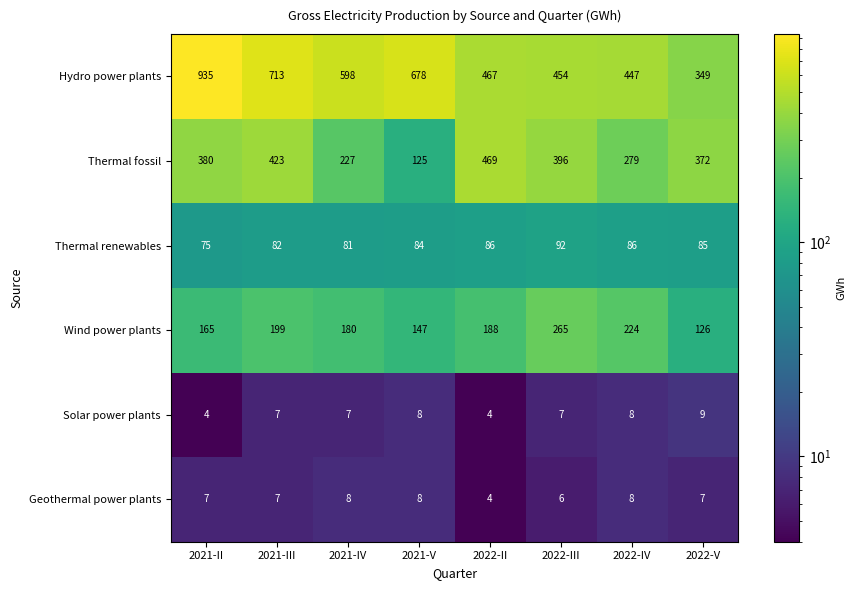

What is the difference between the Hydro power plants values at 2022-IV and 2021-IV?

151